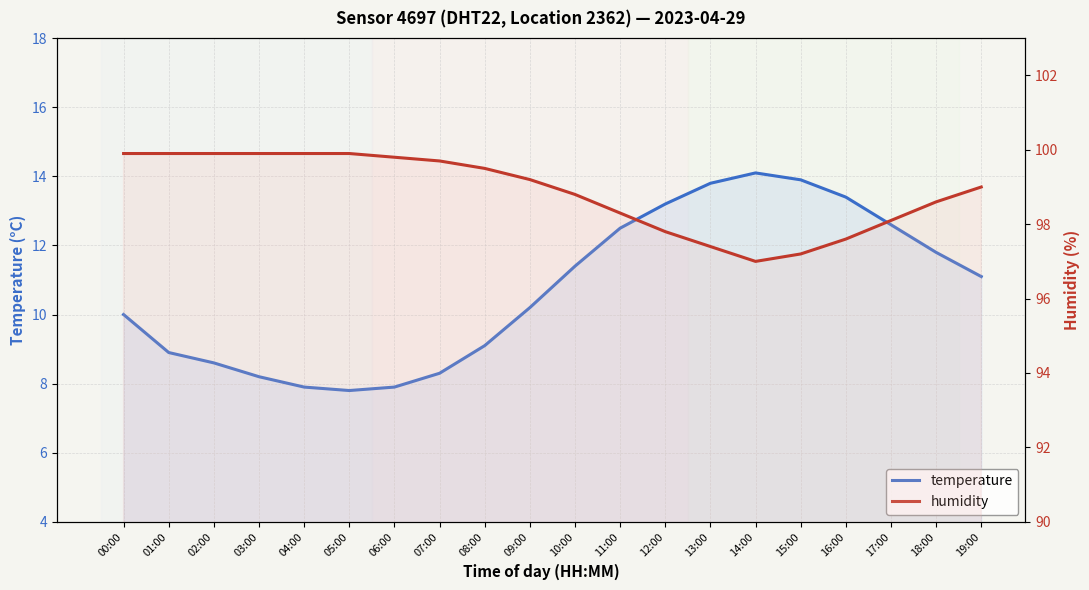

True or false: humidity and temperature intersect in this chart.

False